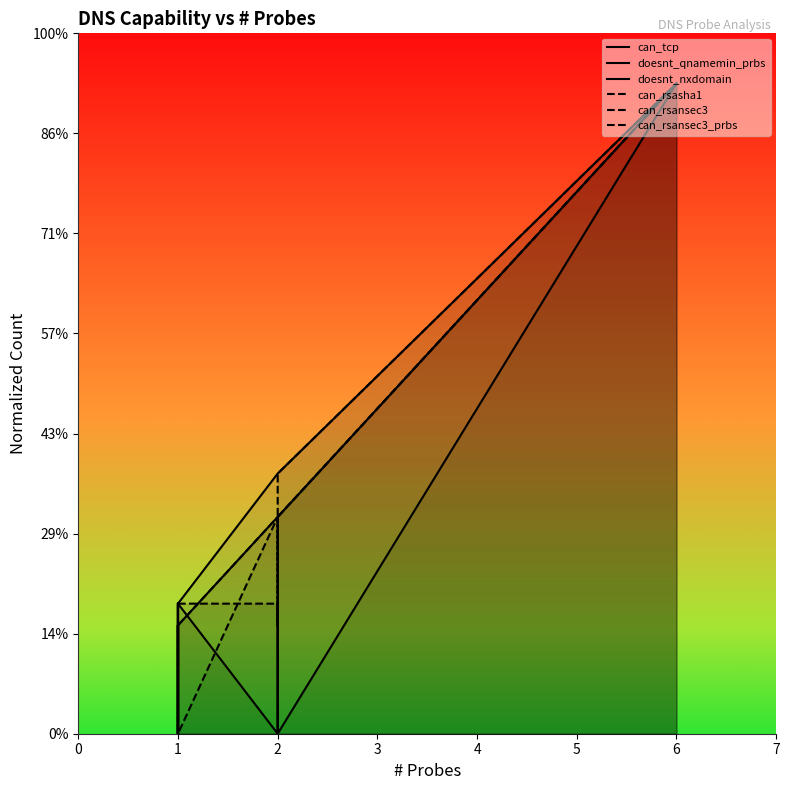

How many lines are shown in the chart?

6